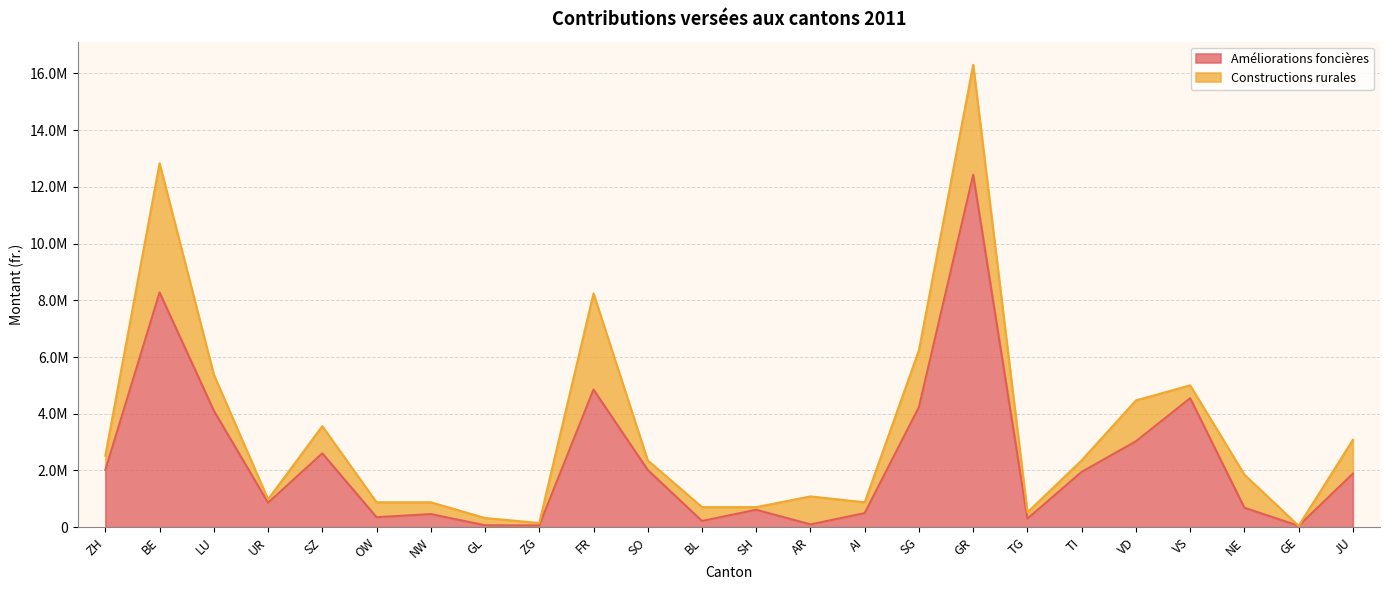

Approximately how many times larger is the value at SH compared to NE?

0.9